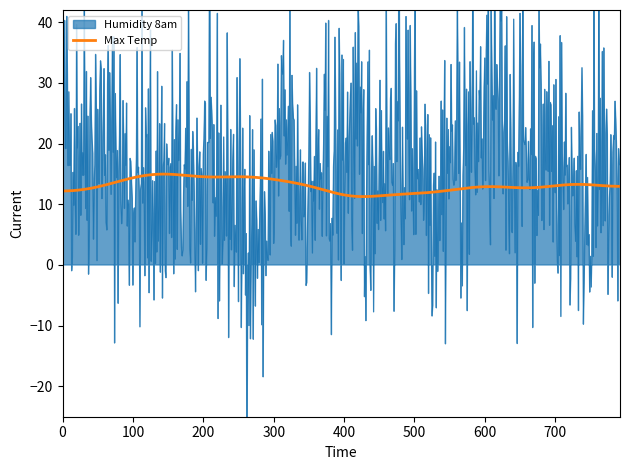

What are all the series names shown in the legend?

Humidity 8am, Max Temp